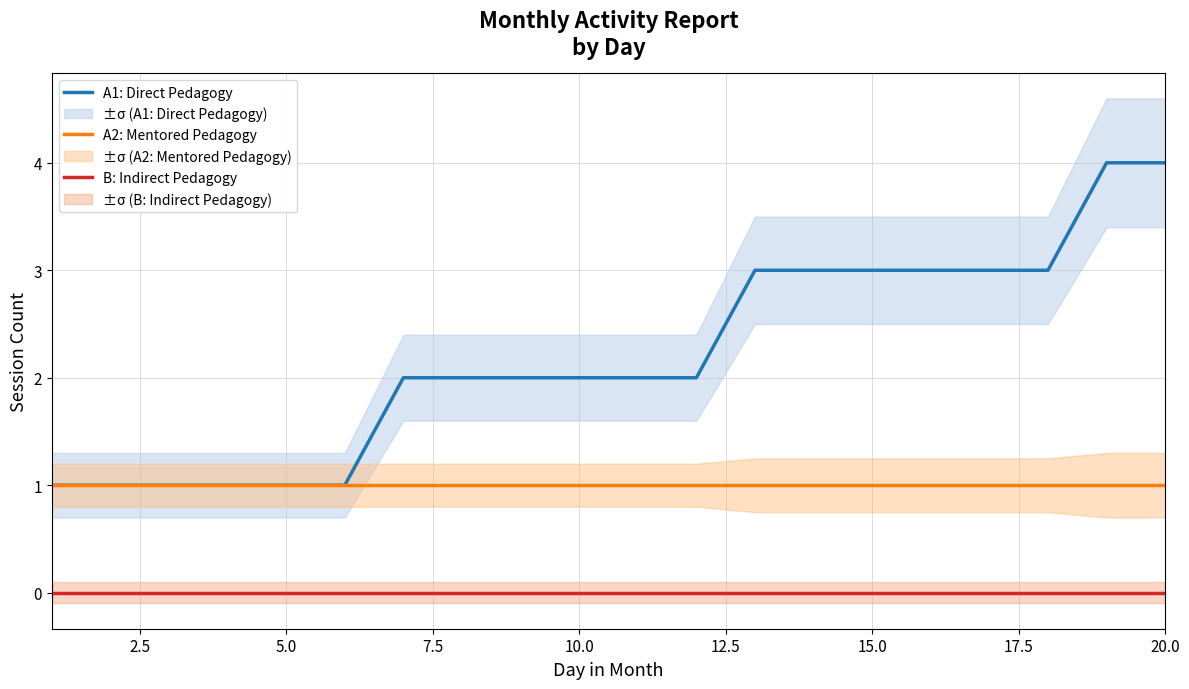

What is the value of the A2: Mentored Pedagogy point at the 17th from the left?

1